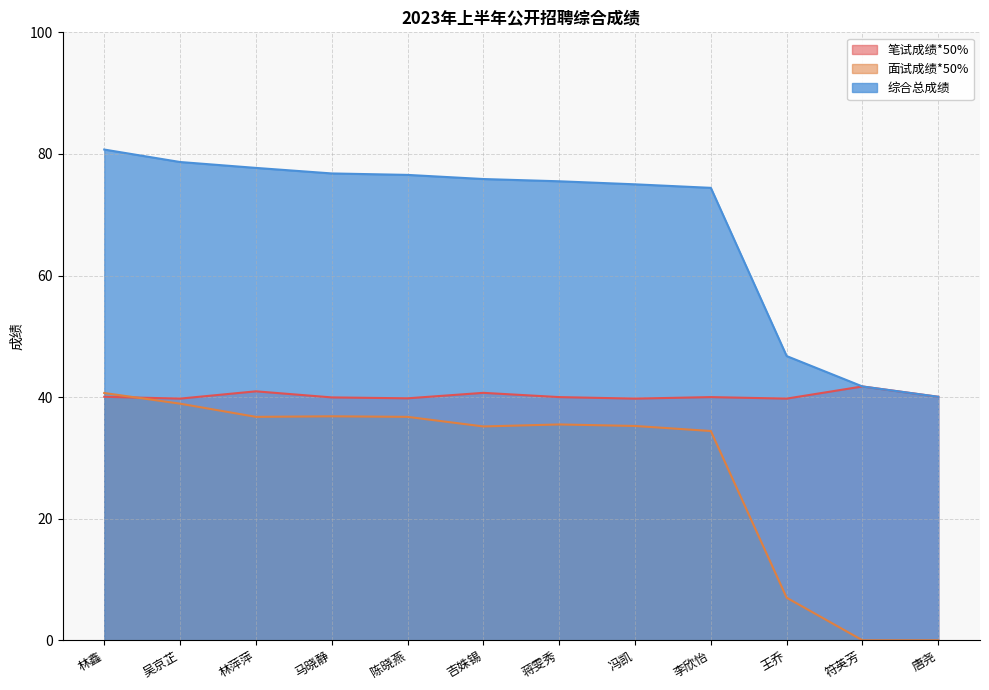

Which has a higher value, 陈晓燕 or 林鑫?

林鑫